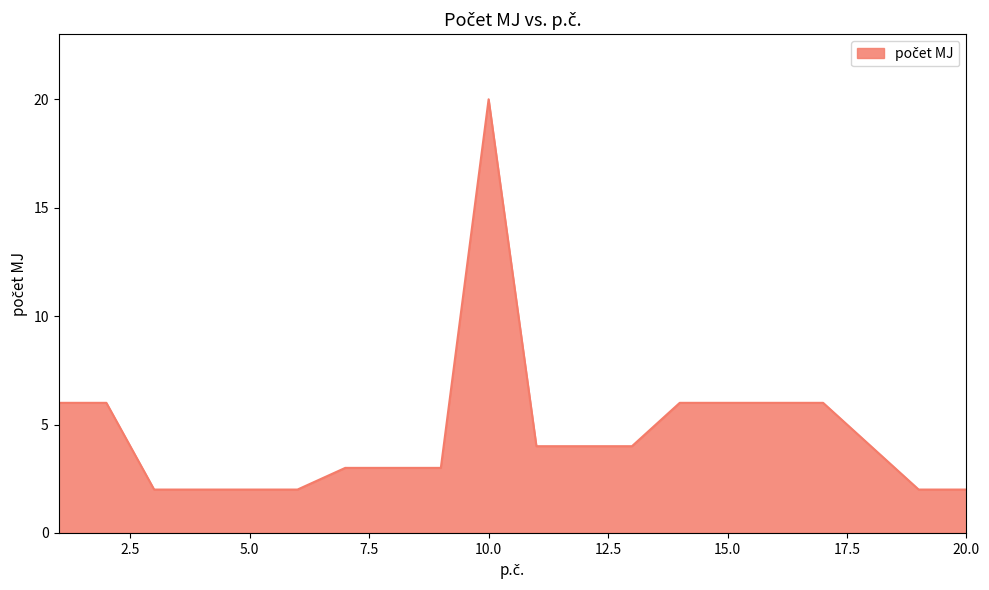

What is the difference between the maximum and minimum values?

18